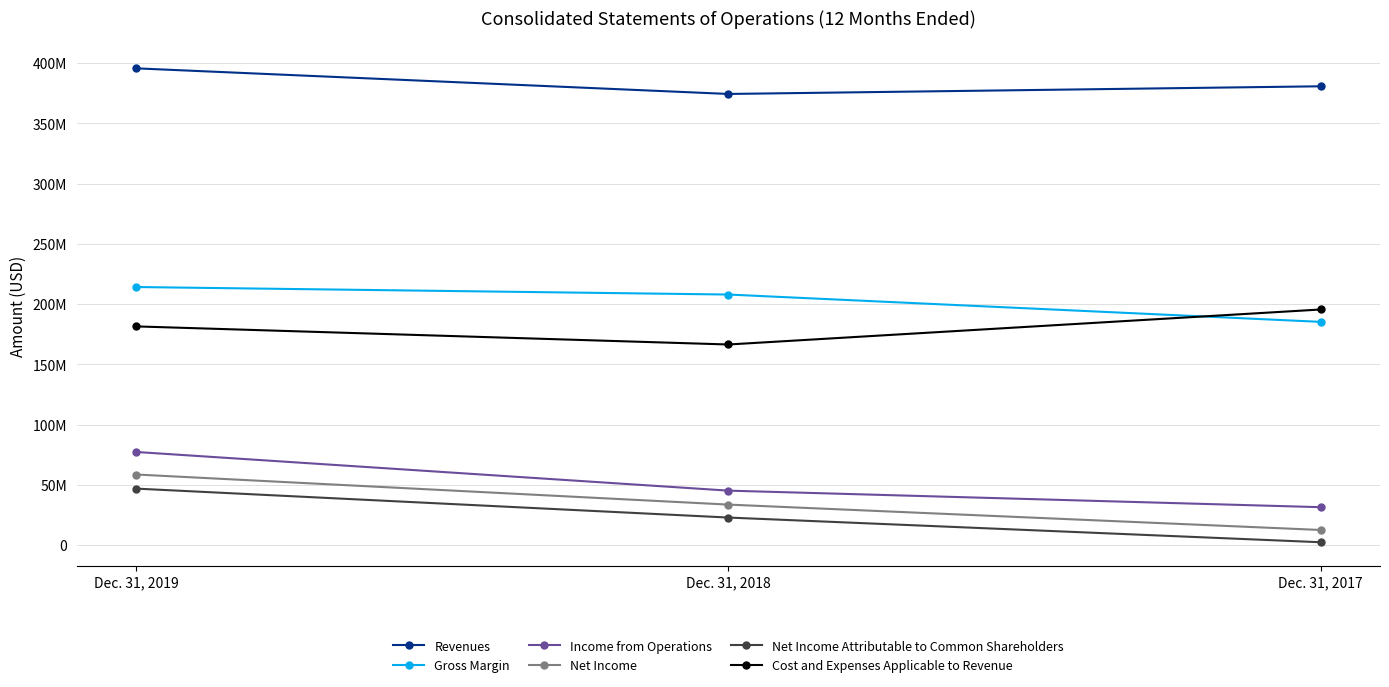

The value of Gross Margin at Dec. 31, 2019 is 214172000. True or false?

True